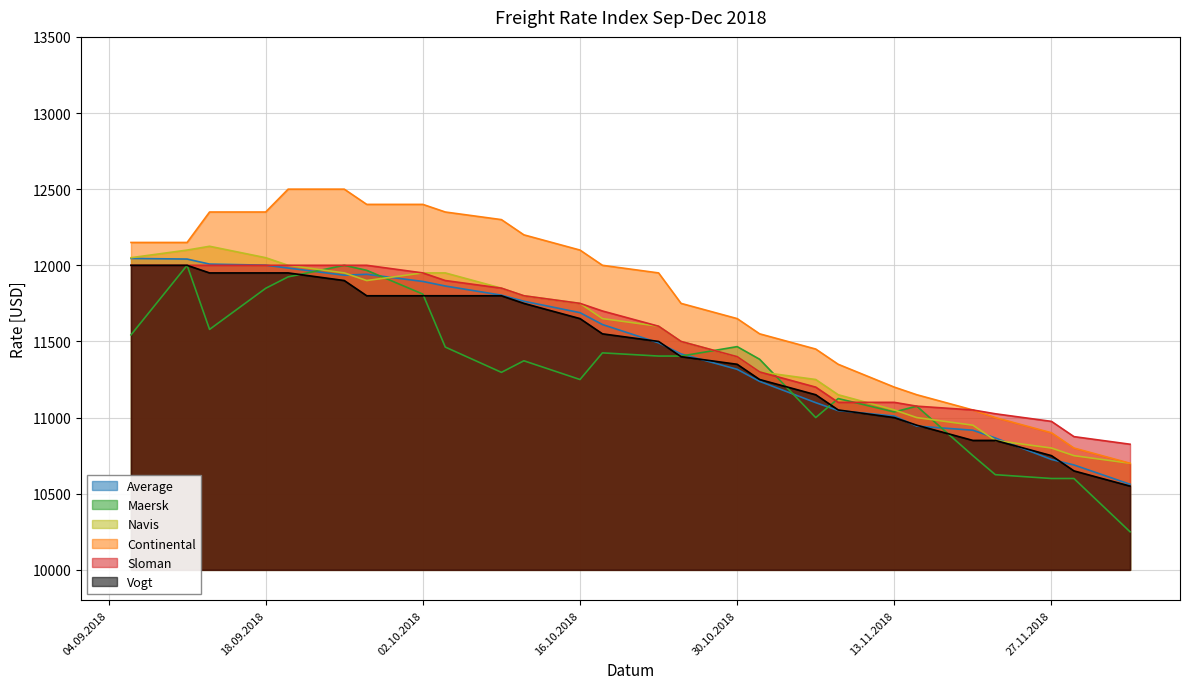

What position from the right is 08.11.2018?

8